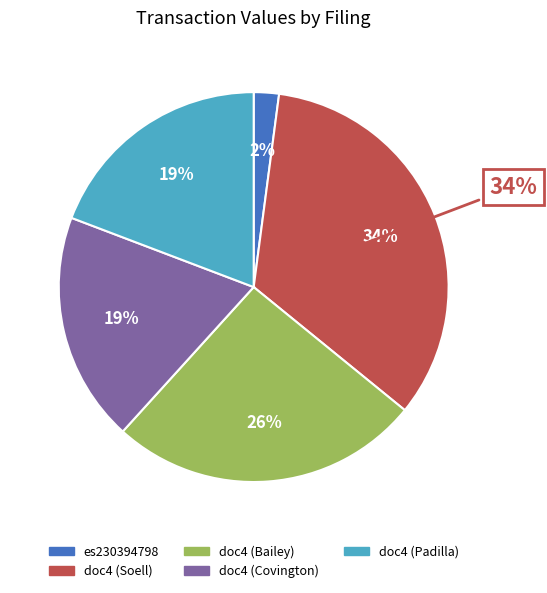

What is the change in value from es230394798_4-joyce.xml to doc4.xml (Soell)?

+22966